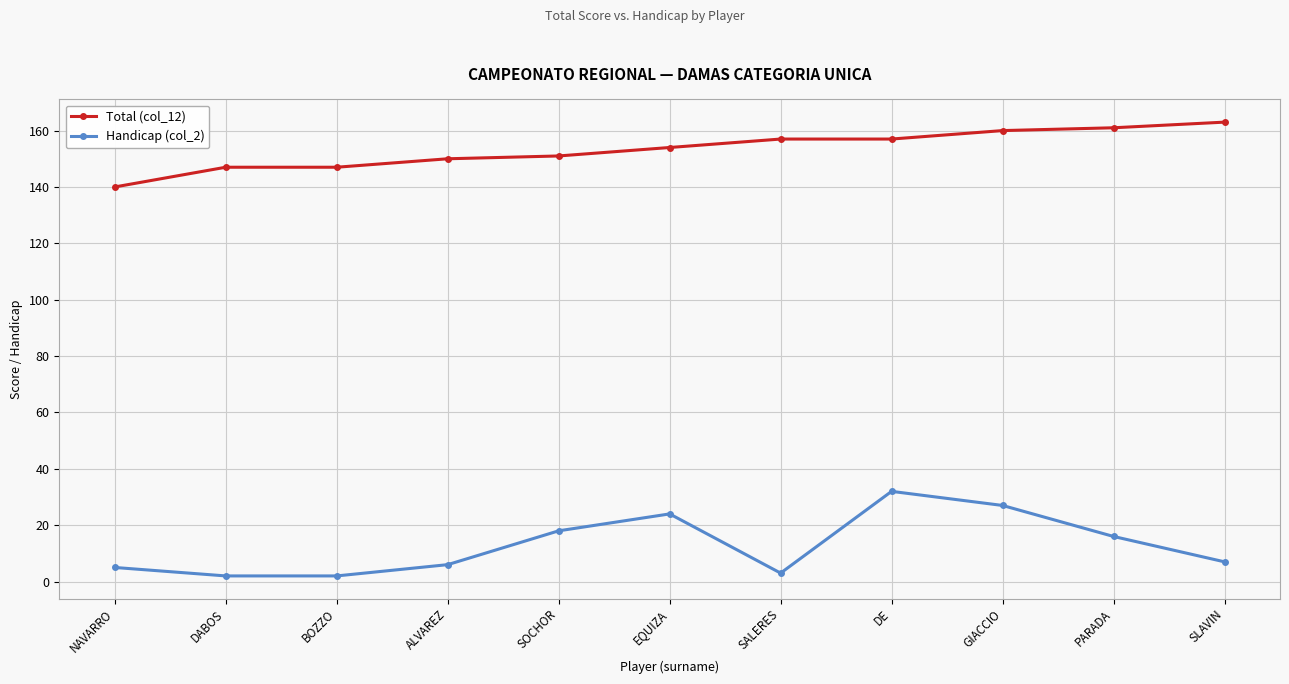

True or false: Handicap (col_2) has more than 1 points higher than both neighbors.

True